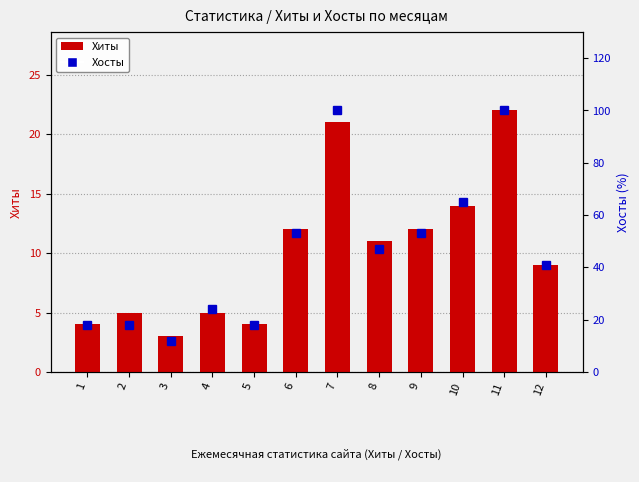

How many data points in Хиты are above 11?

5